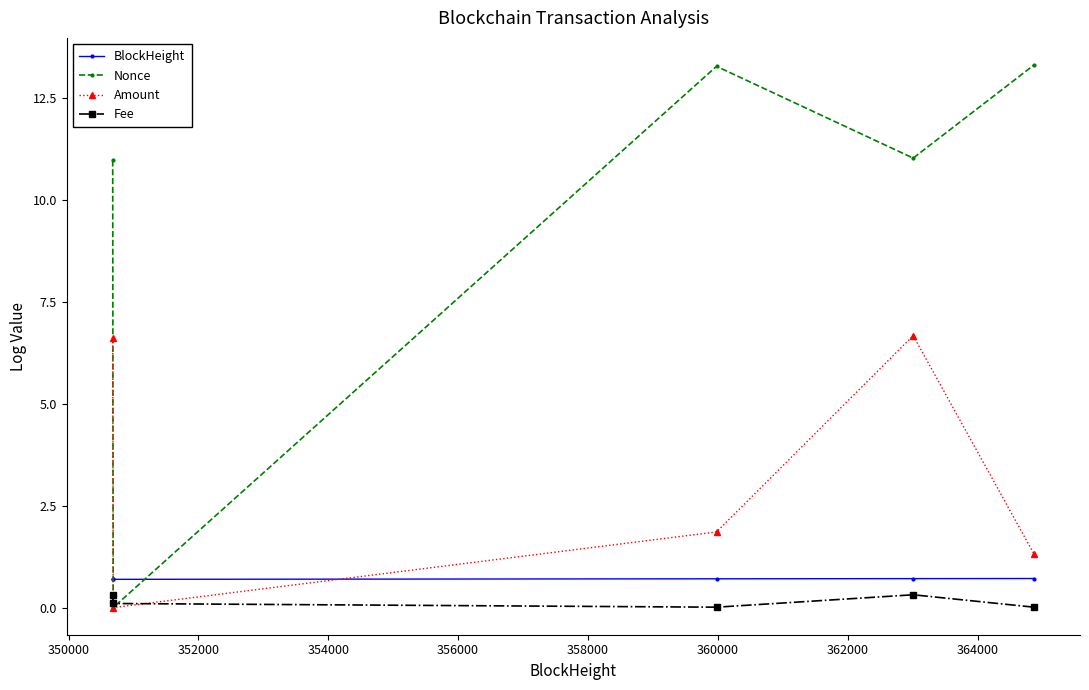

How many lines are shown in the chart?

4